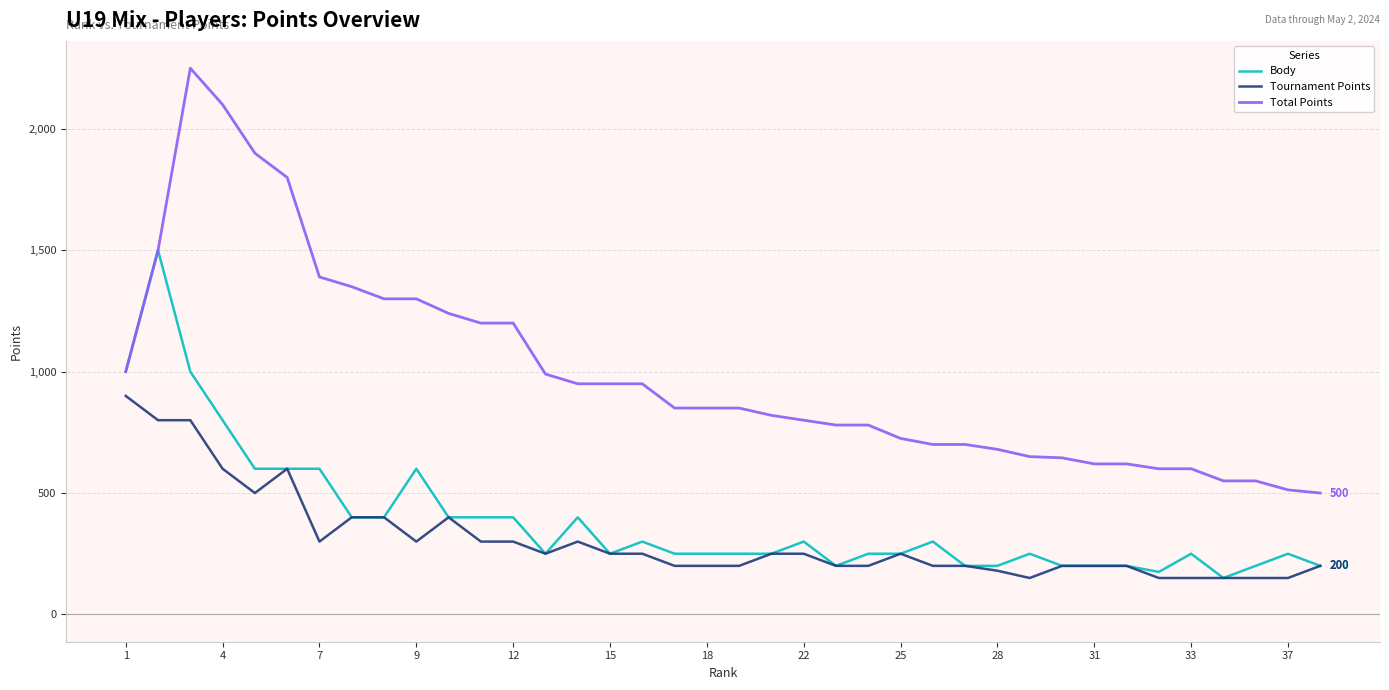

True or false: Total Points and Tournament Points cross at least once.

False